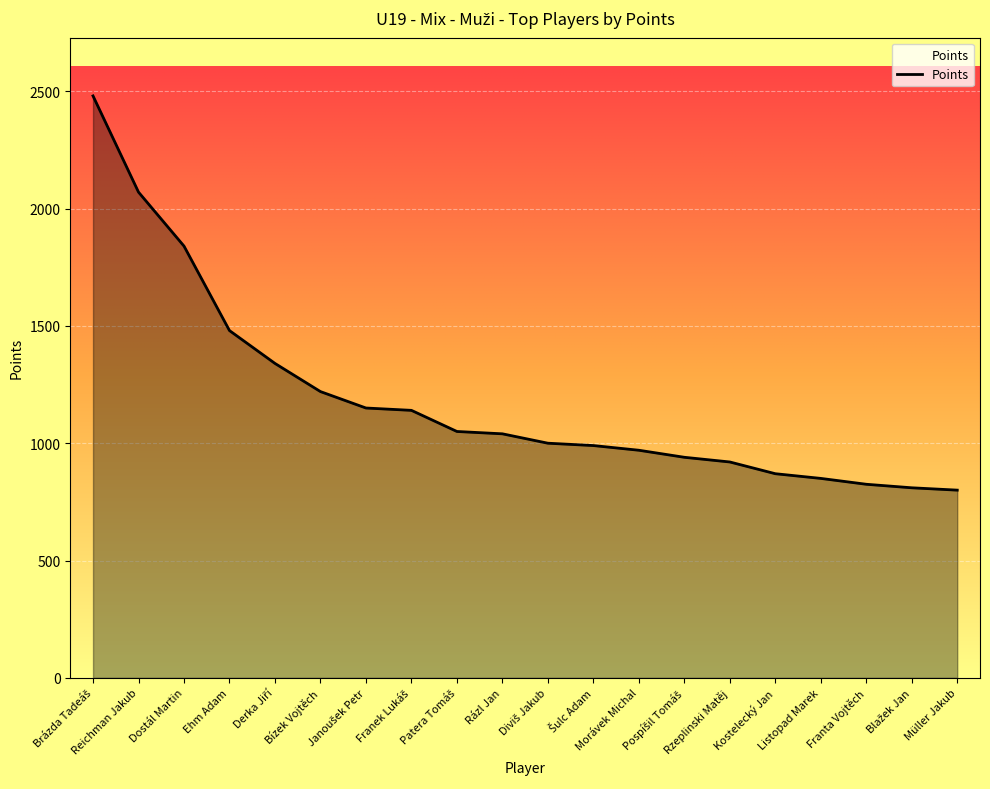

What is the difference between the maximum and minimum values?

1680